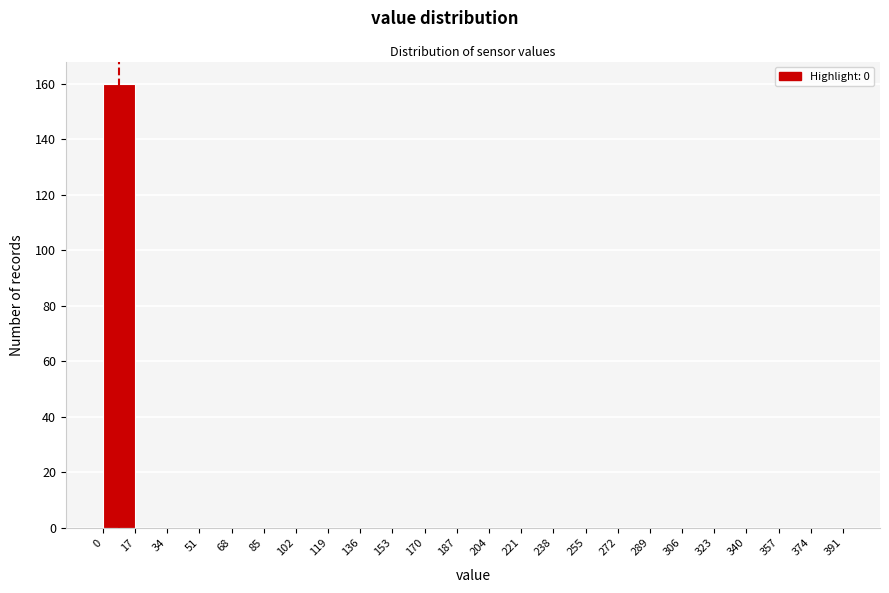

How tall is the bar that spans 0 to 17 on the x-axis? The values are not printed on the chart, so give them approximately, as read against the axis.

160